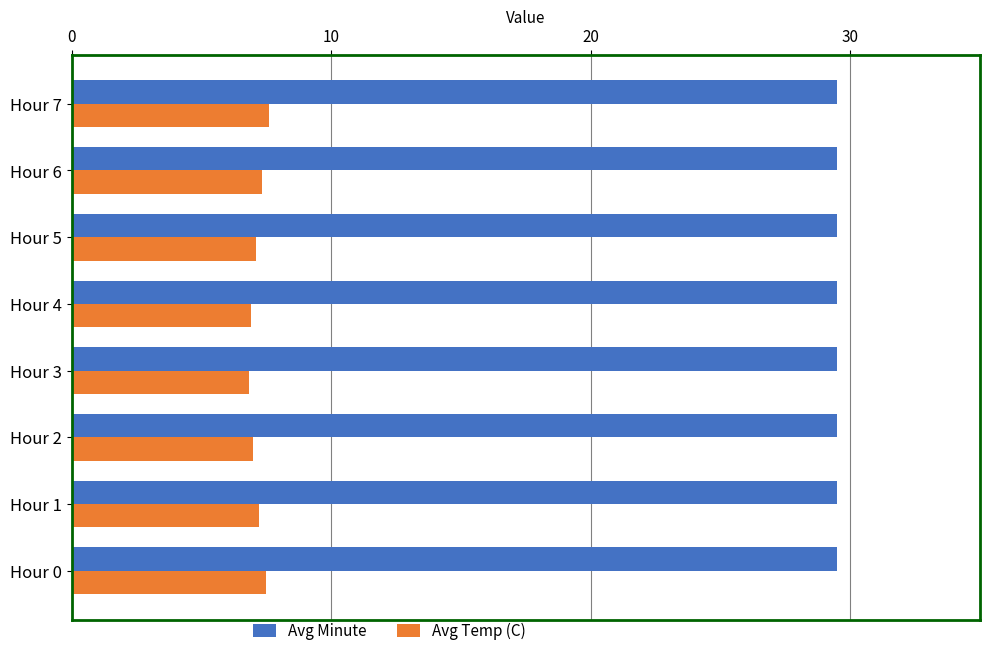

The value of Avg Minute at Hour 0 is 39.7. True or false?

False